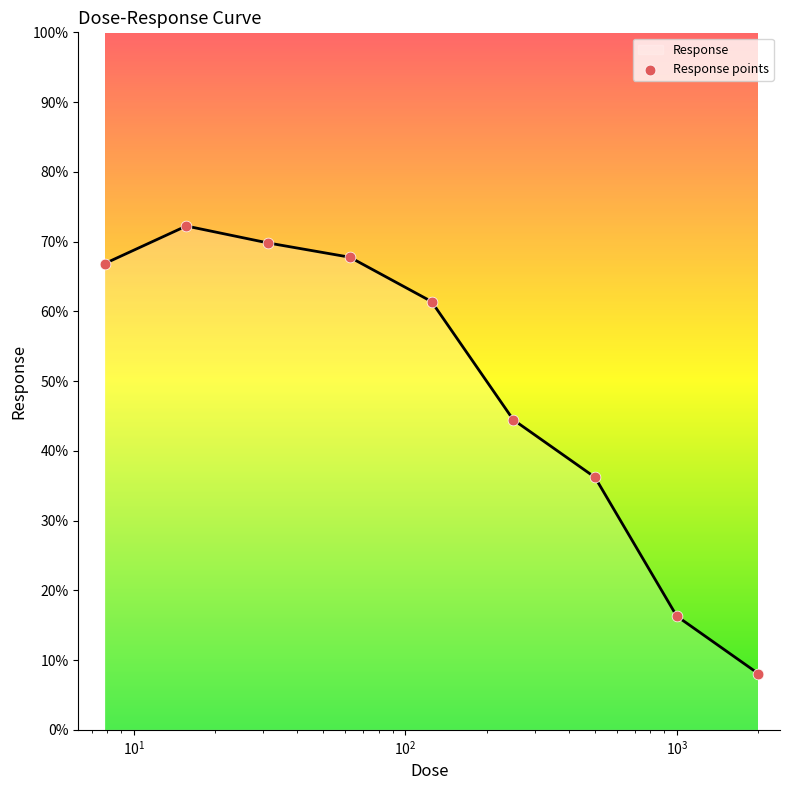

What is the minimum value shown in the chart?

8.0